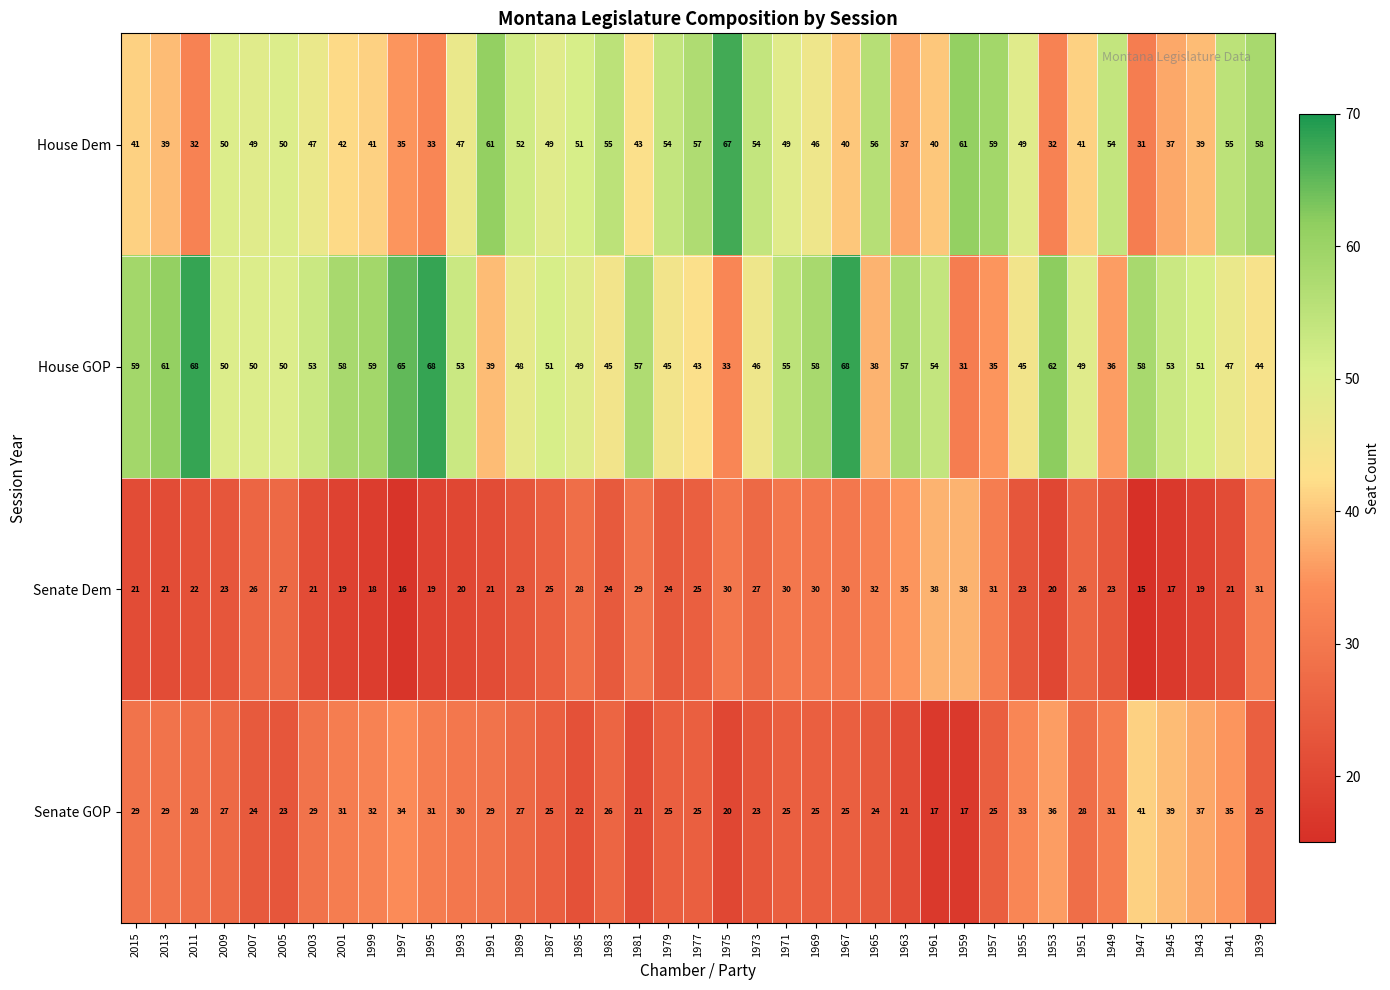

What is the average value of the Senate Dem series?

25